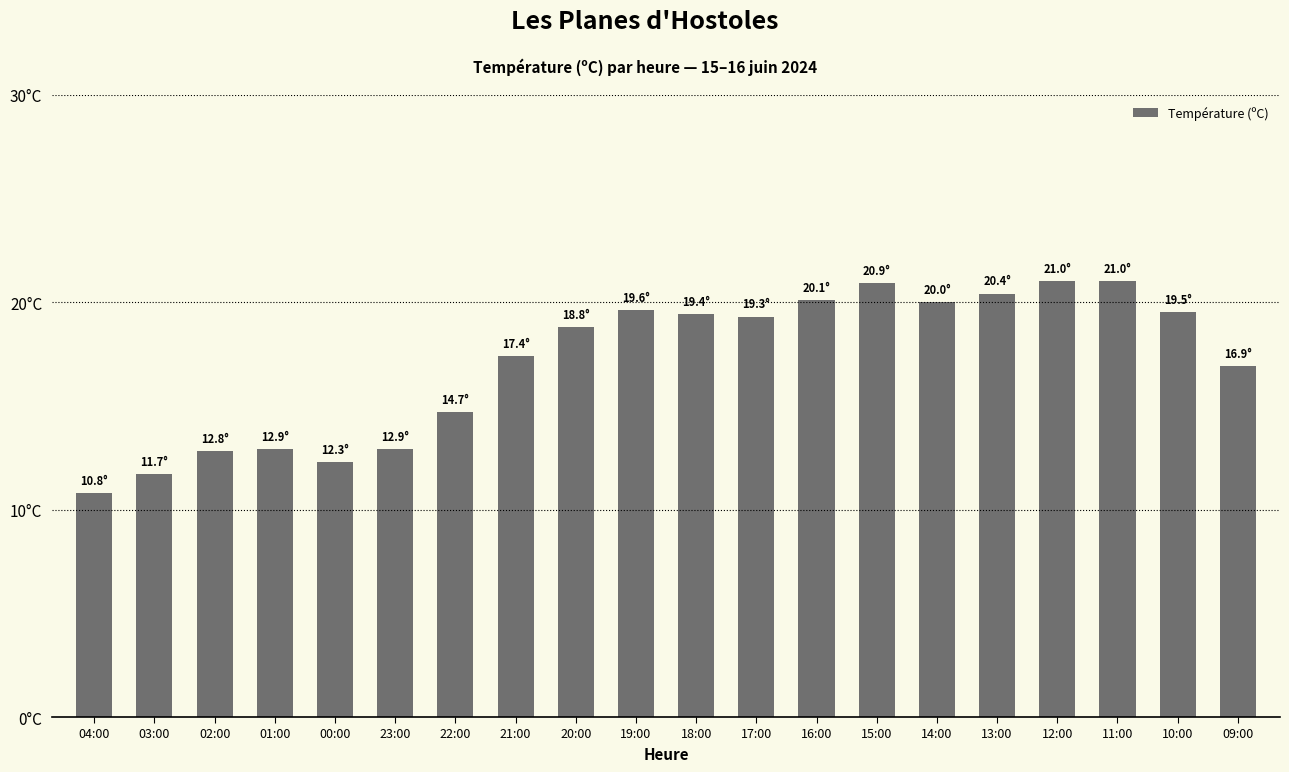

True or false: the data shows 8.2 at 03:00.

False